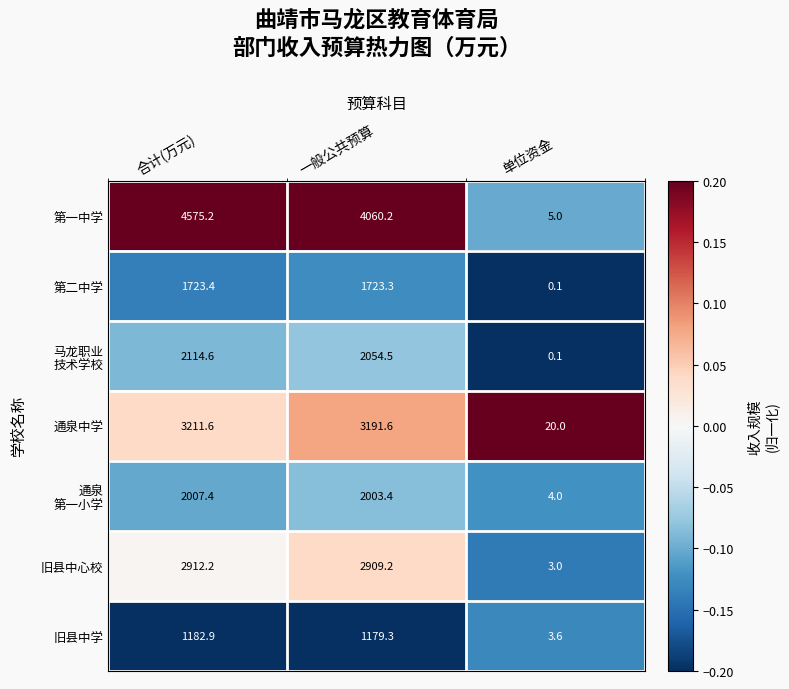

What is the difference between the 第一中学 values at 单位资金 and 合计(万元)?

4570.2